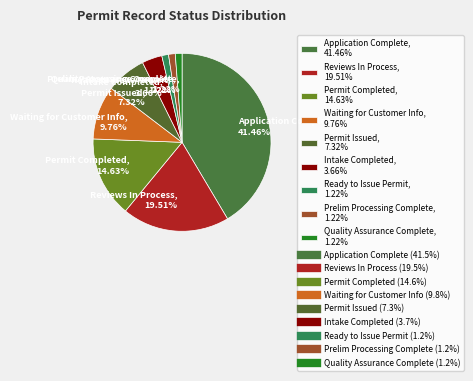

Is there any slice that represents more than half of the pie?

No